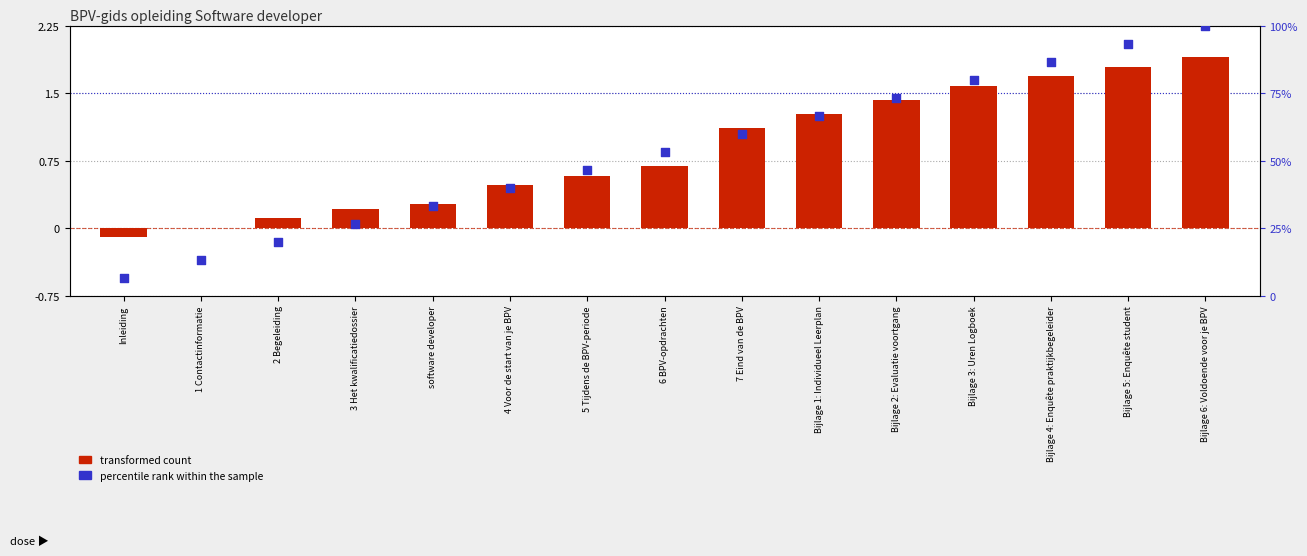

What are all the series names shown in the legend?

transformed count, percentile rank within the sample